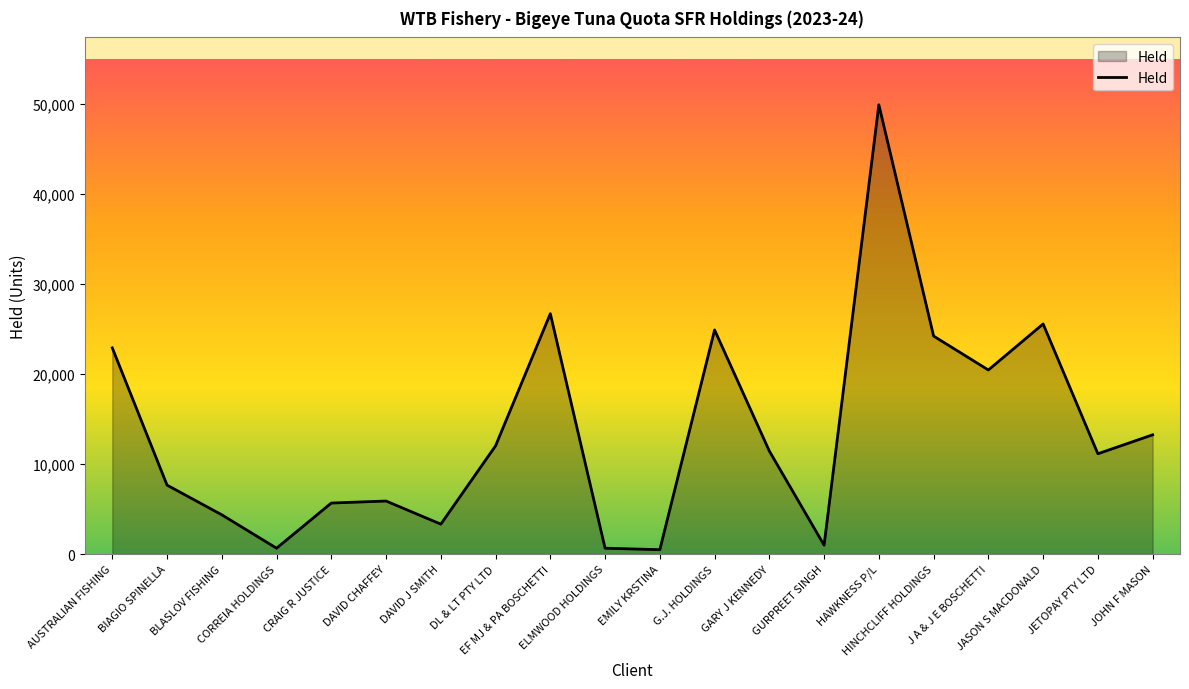

Is it true that the value at JOHN F MASON is 23045?

False